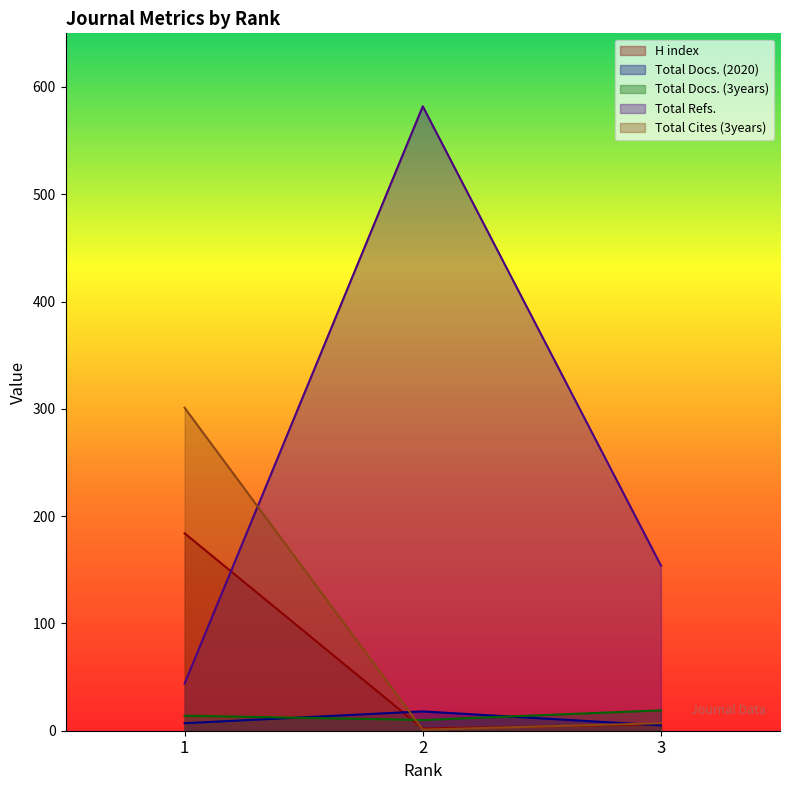

Does the chart display data point markers on the line(s)?

No